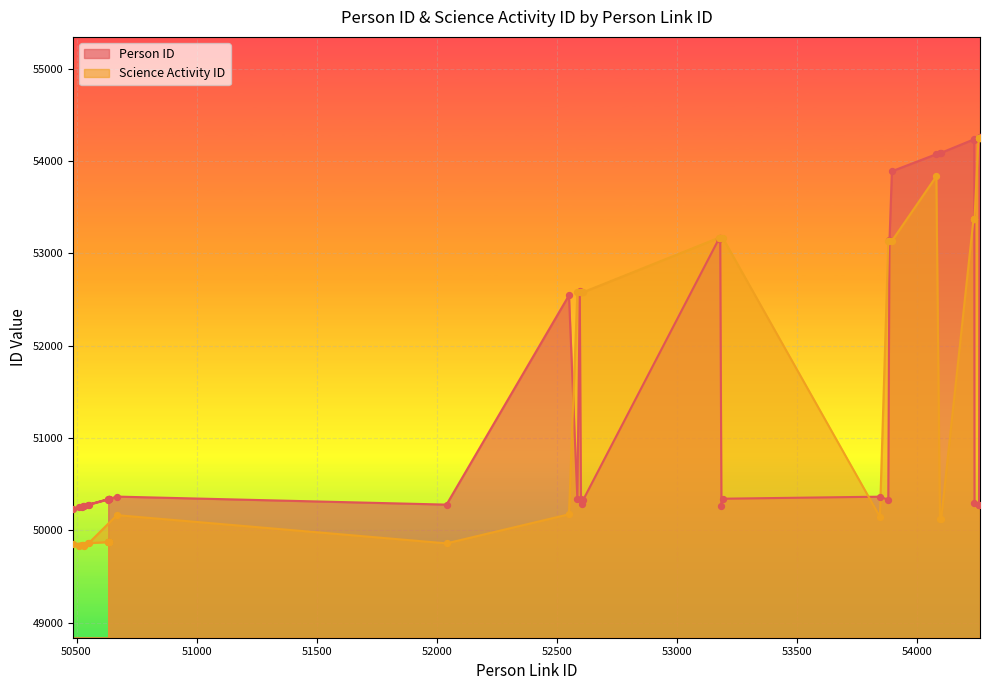

Is the value of Science Activity ID at 53181 greater than the value of Person ID at 52611?

Yes